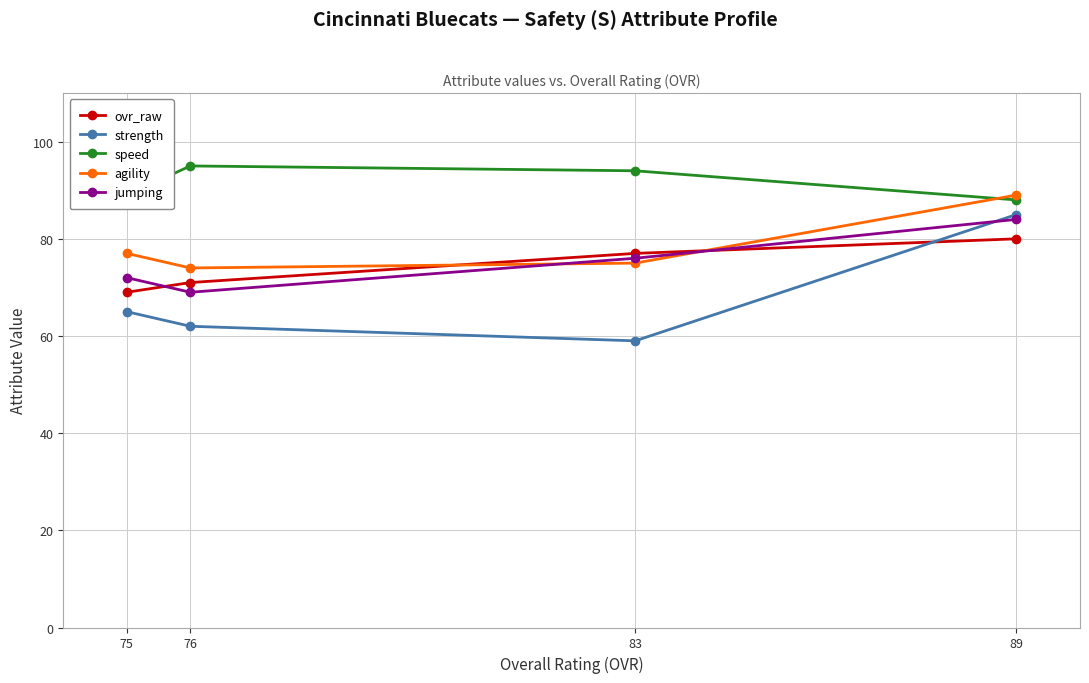

Between 76 and 83, which is larger?

83